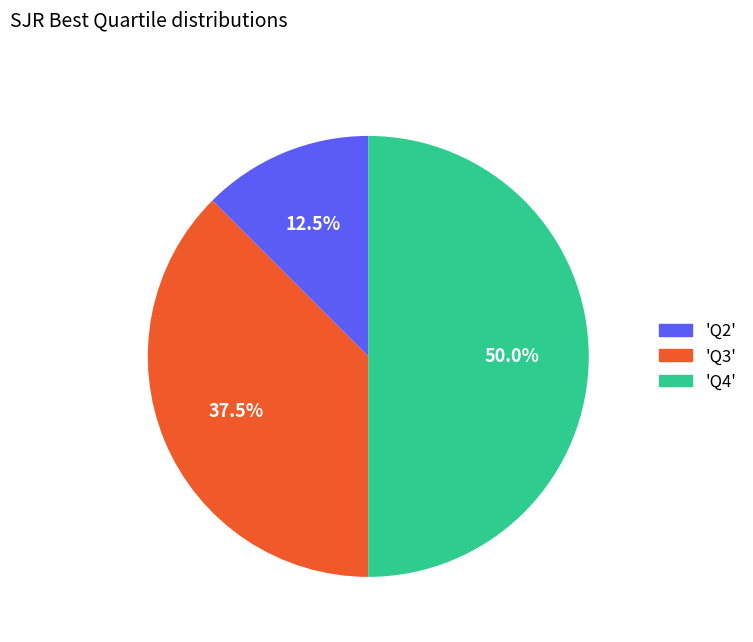

Does 'Q2' account for over 50% of the chart?

No